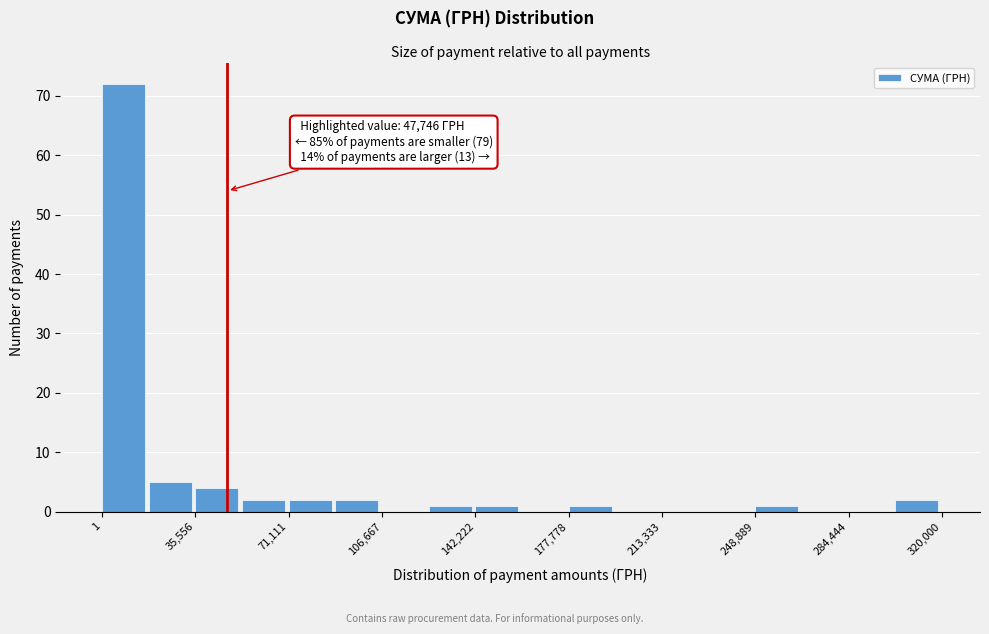

Around what value on the x-axis is the tallest bar? Give the approximate position of its centre, as read against the axis.

10000